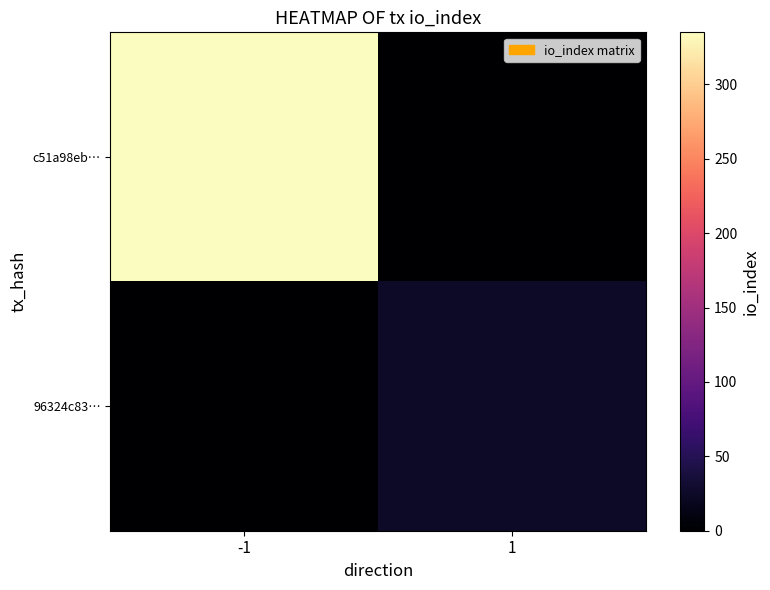

Count the number of data series in this chart.

2